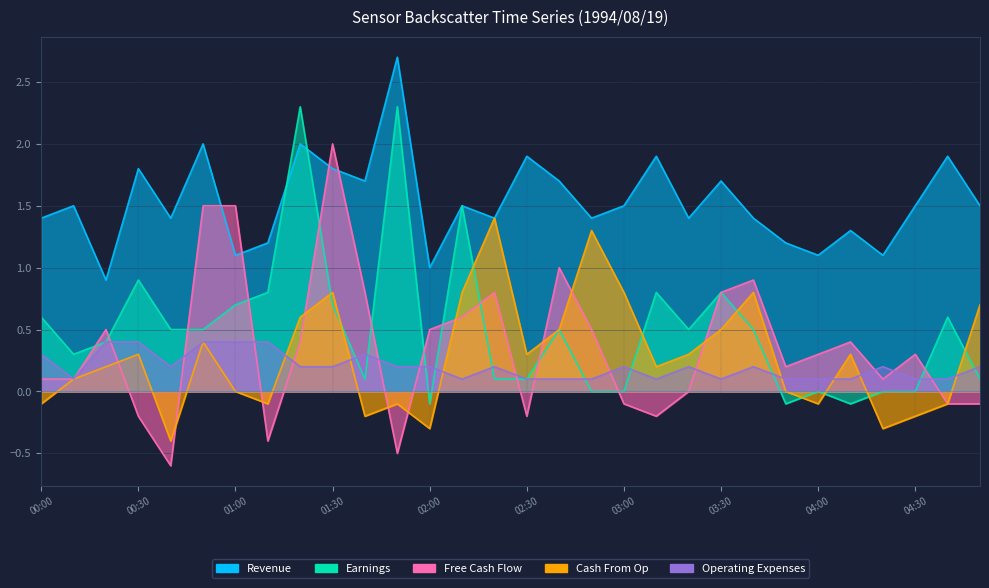

At which label does Earnings first exceed 0?

00:00